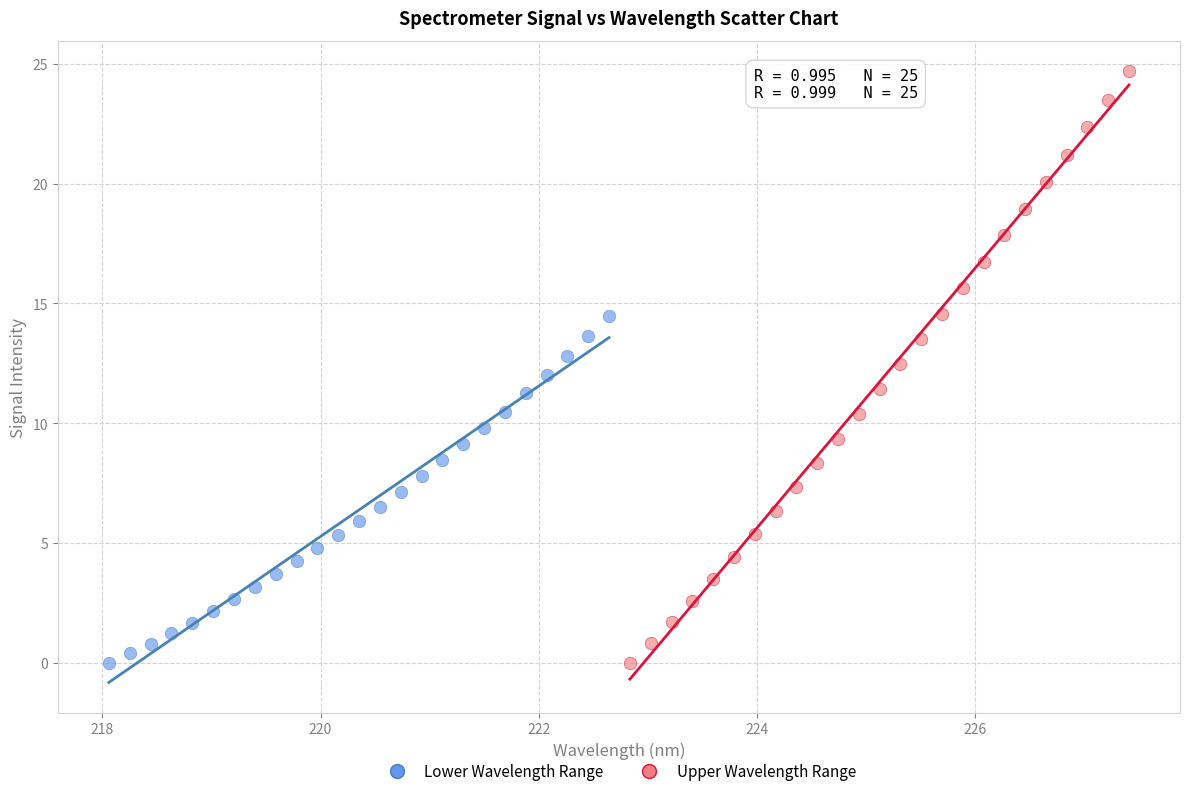

Which series reaches the maximum Y coordinate?

Upper Wavelength Range